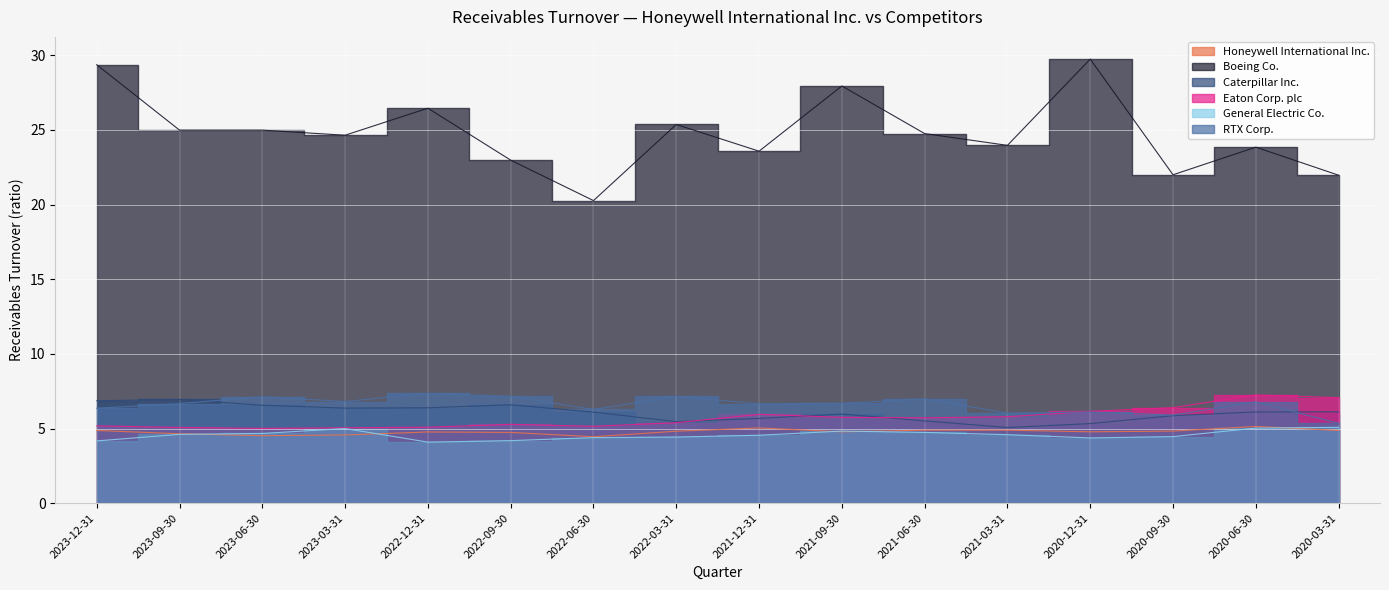

At which label does RTX Corp. first exceed 6?

2023-12-31